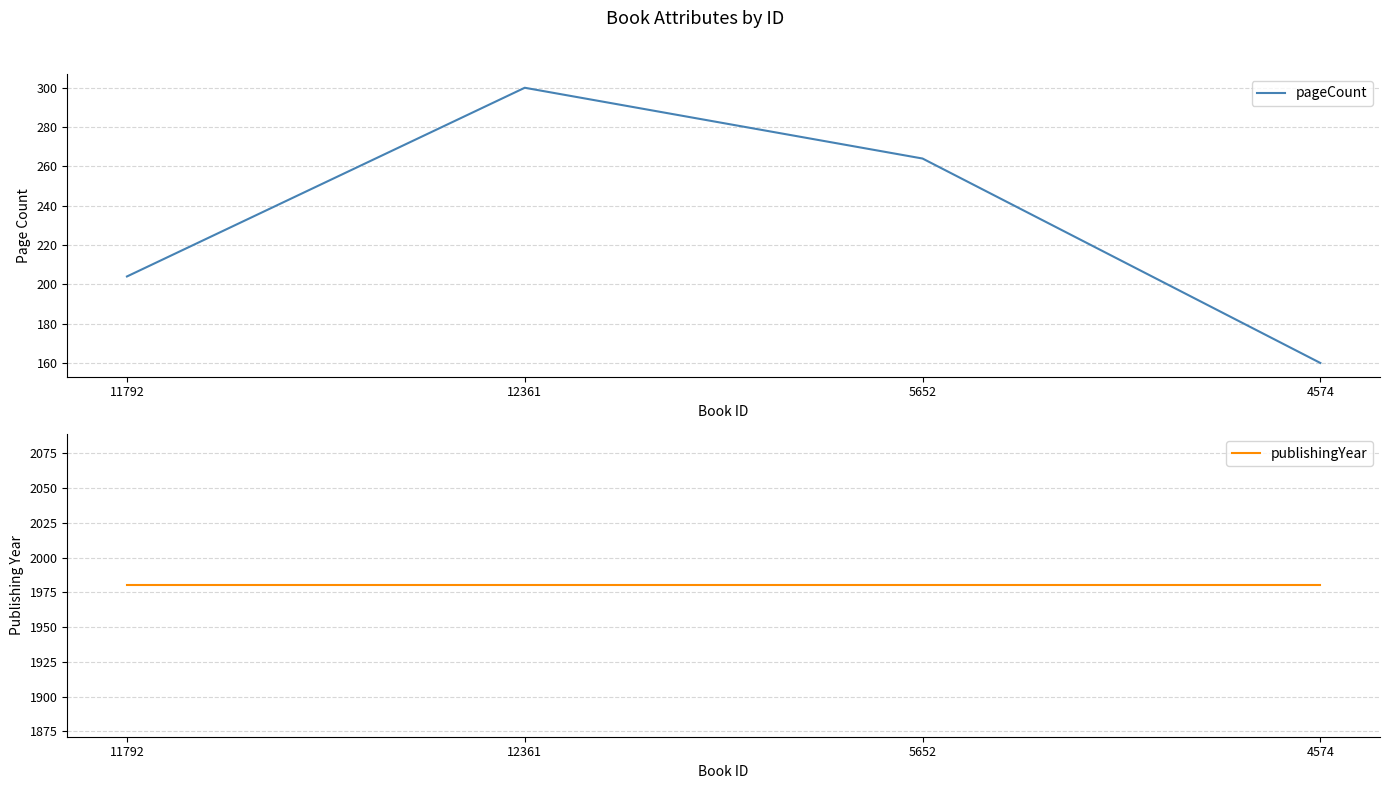

Which series has the widest spread of values?

pageCount